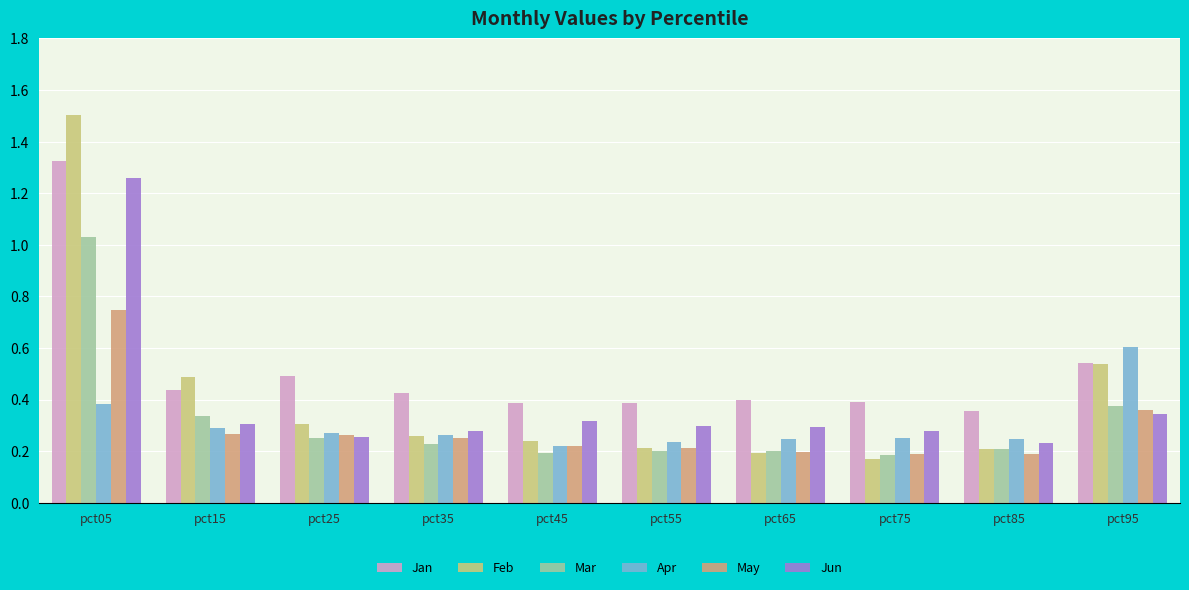

At which category does the chart reach its peak across all series?

pct05